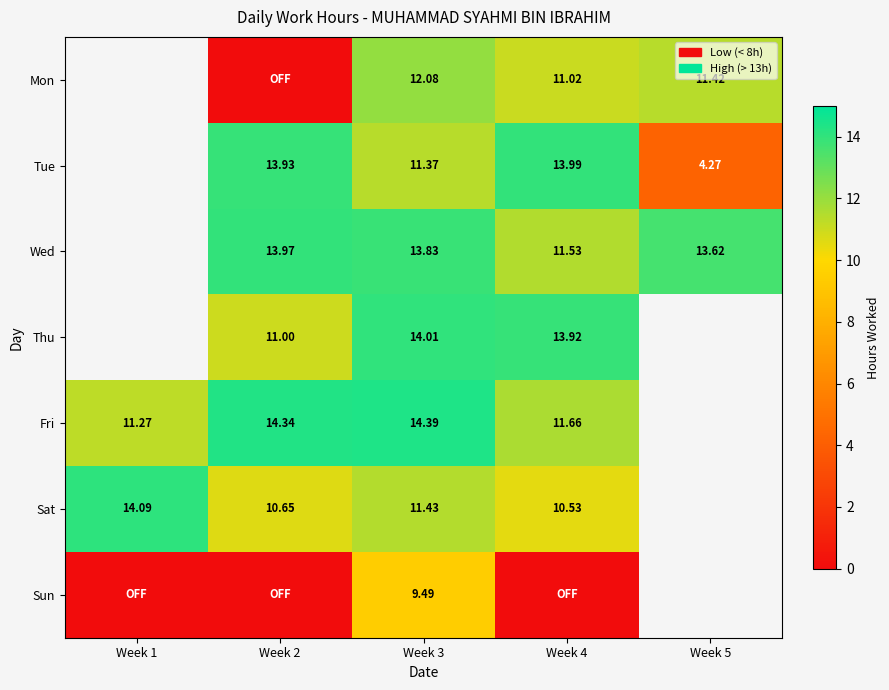

At which category does the chart reach its peak across all series?

Week 3